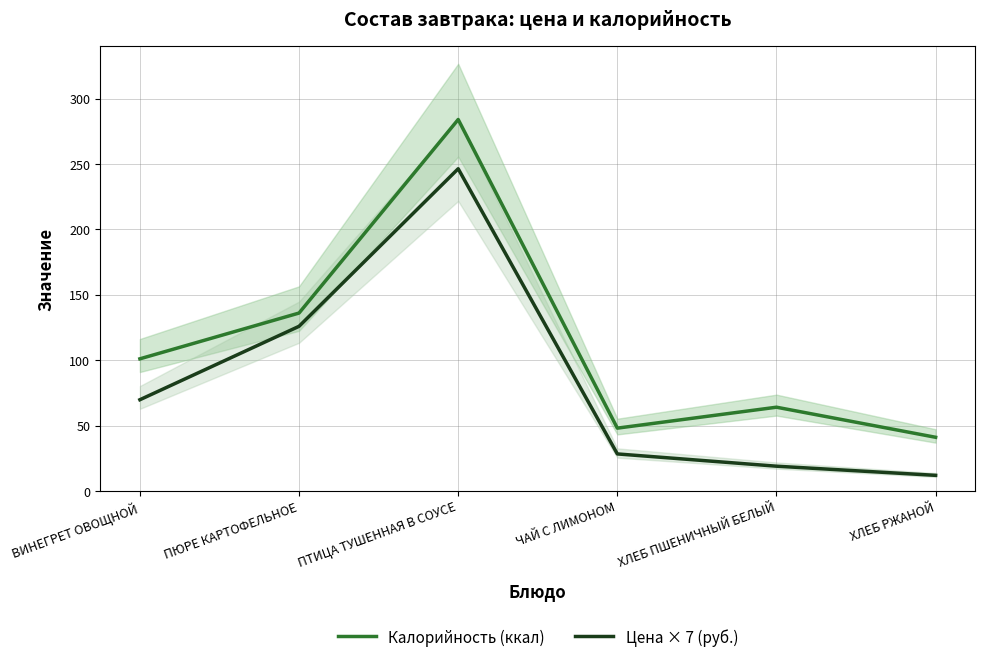

What position from the left is ВИНЕГРЕТ ОВОЩНОЙ?

1